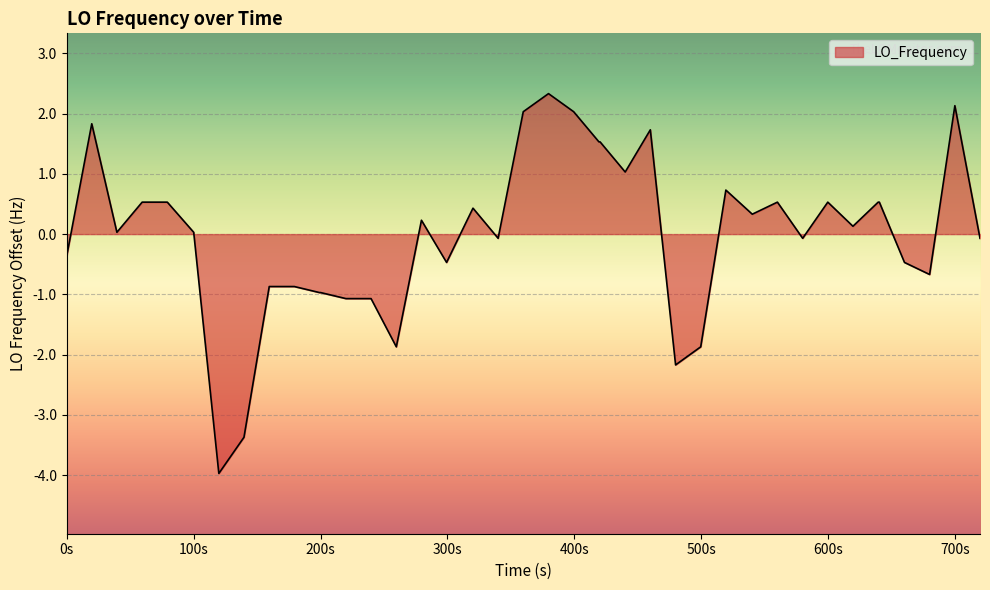

How many lines are shown in the chart?

1